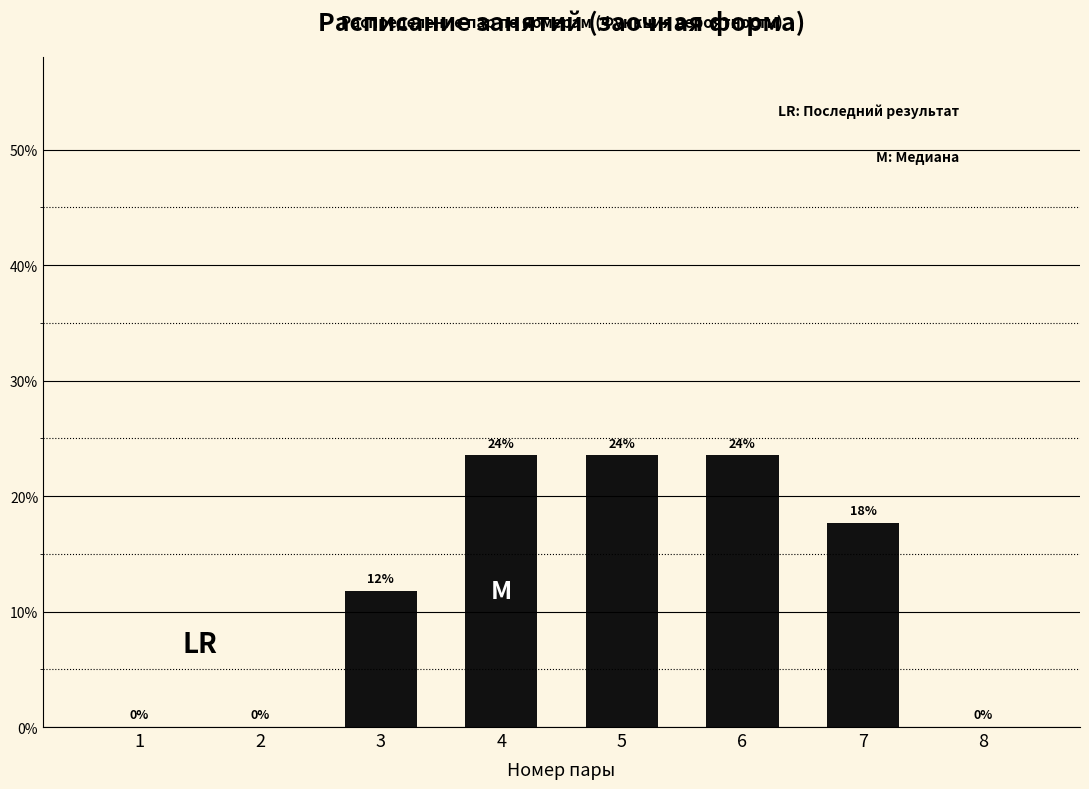

Are the bars horizontal?

No